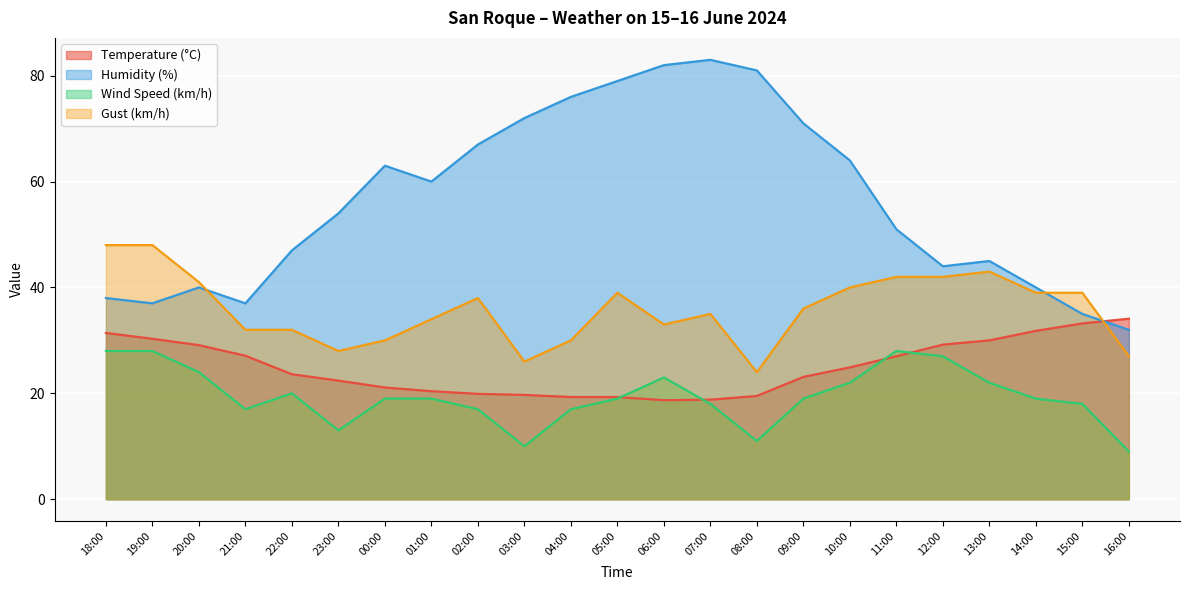

True or false: Wind Speed (km/h) has a value of 17.0 at 02:00.

True